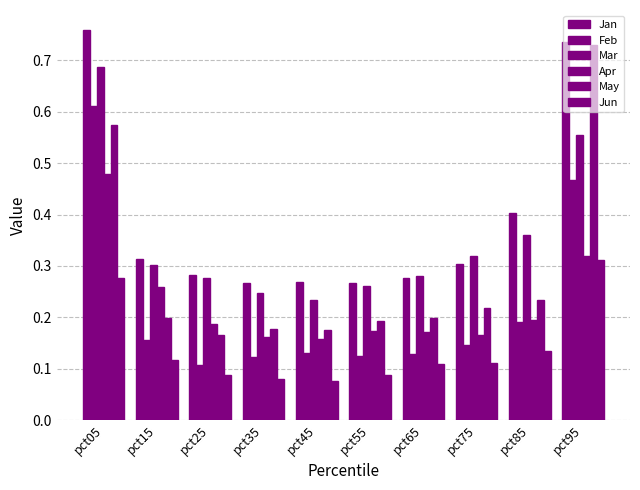

What is the value of the Apr bar at the 3rd from the left?

0.2